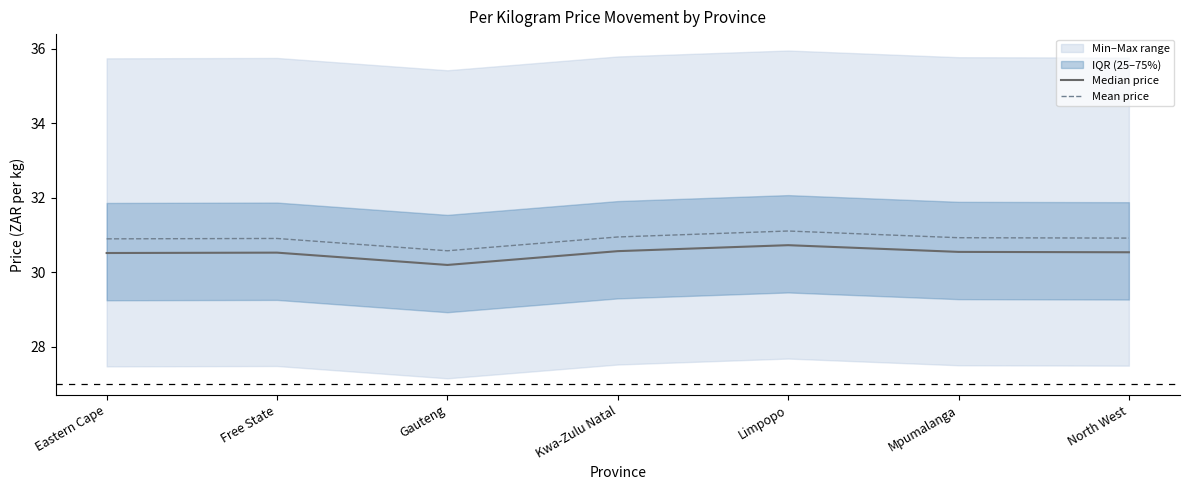

What is the average value of the Median price series?

30.5